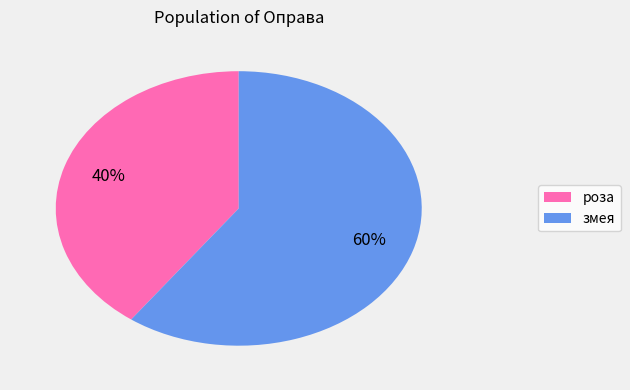

Which has a higher value, змея or роза?

змея